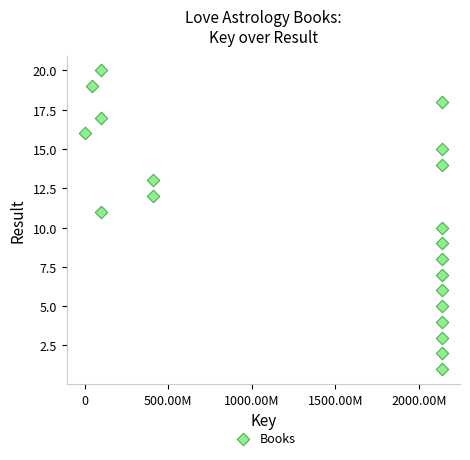

What is the range of X values (max minus min)?

2137698209